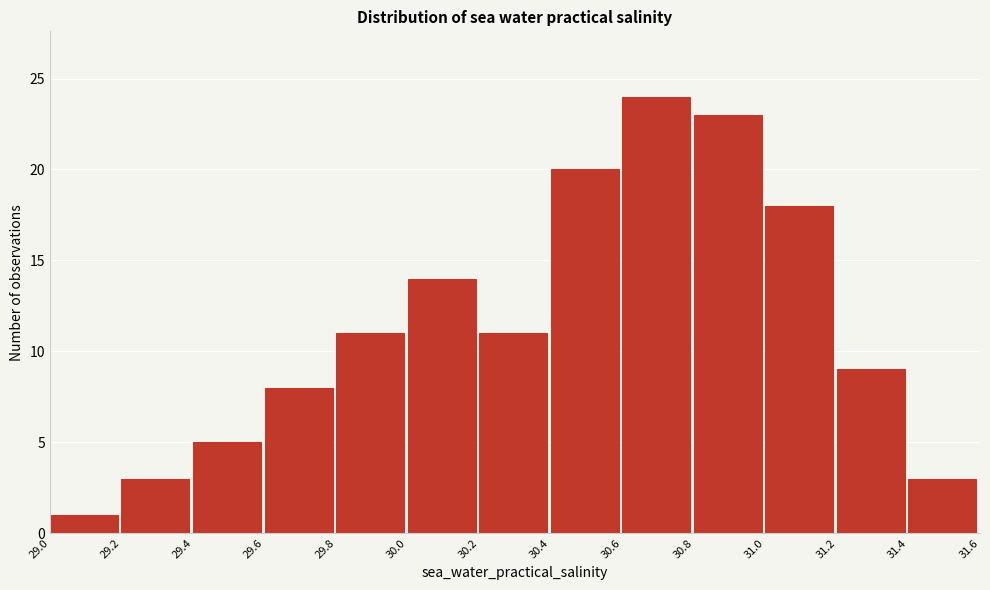

How tall is the bar that spans 29.2 to 29.4 on the x-axis? The values are not printed on the chart, so give them approximately, as read against the axis.

3